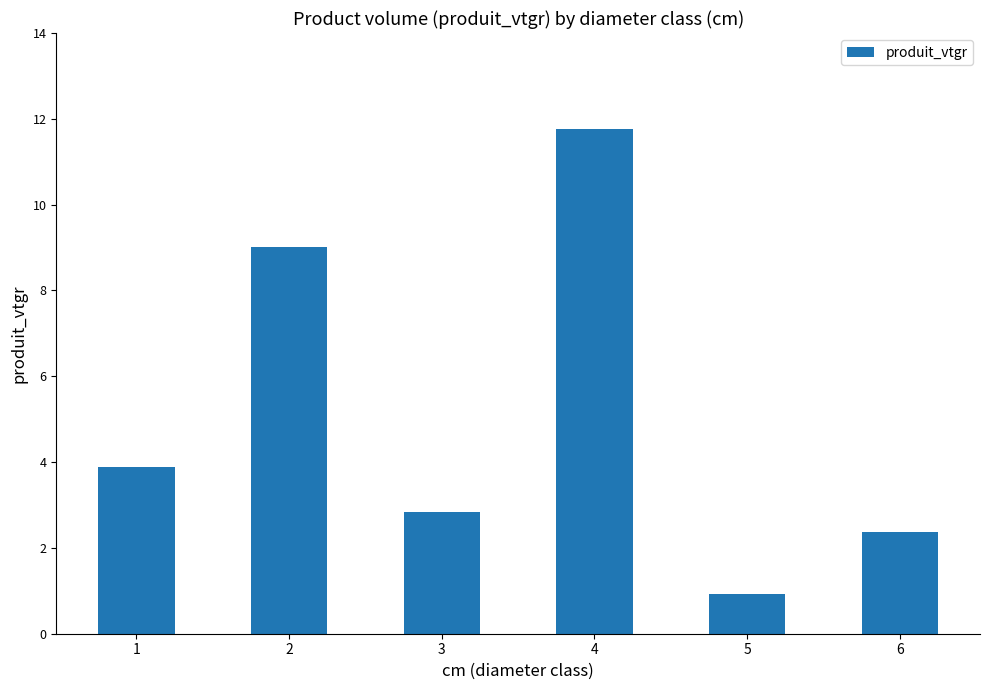

Is it true that the value at 3 is 1.6?

False